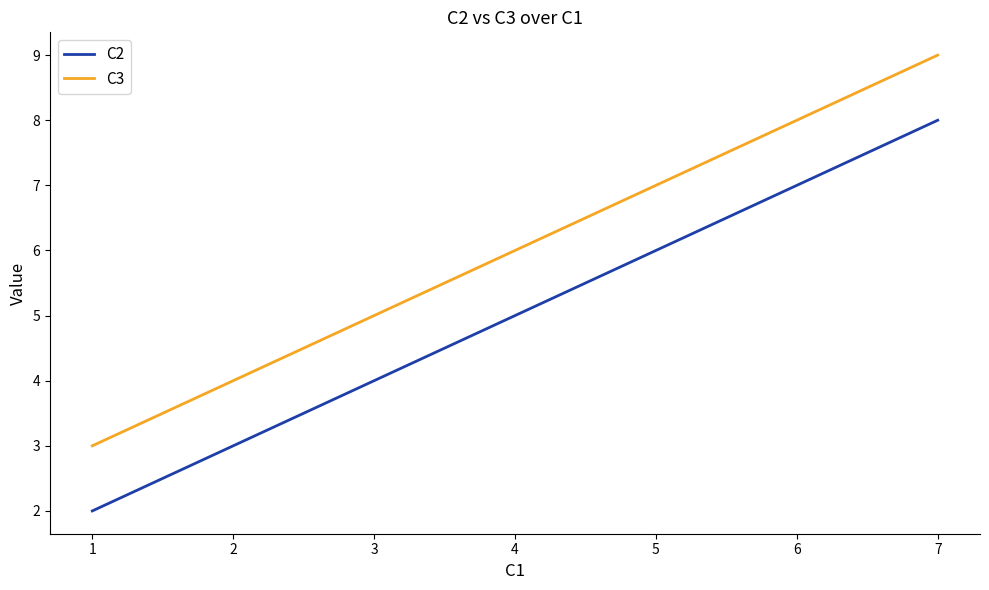

At which category is the sum across all series the highest?

7